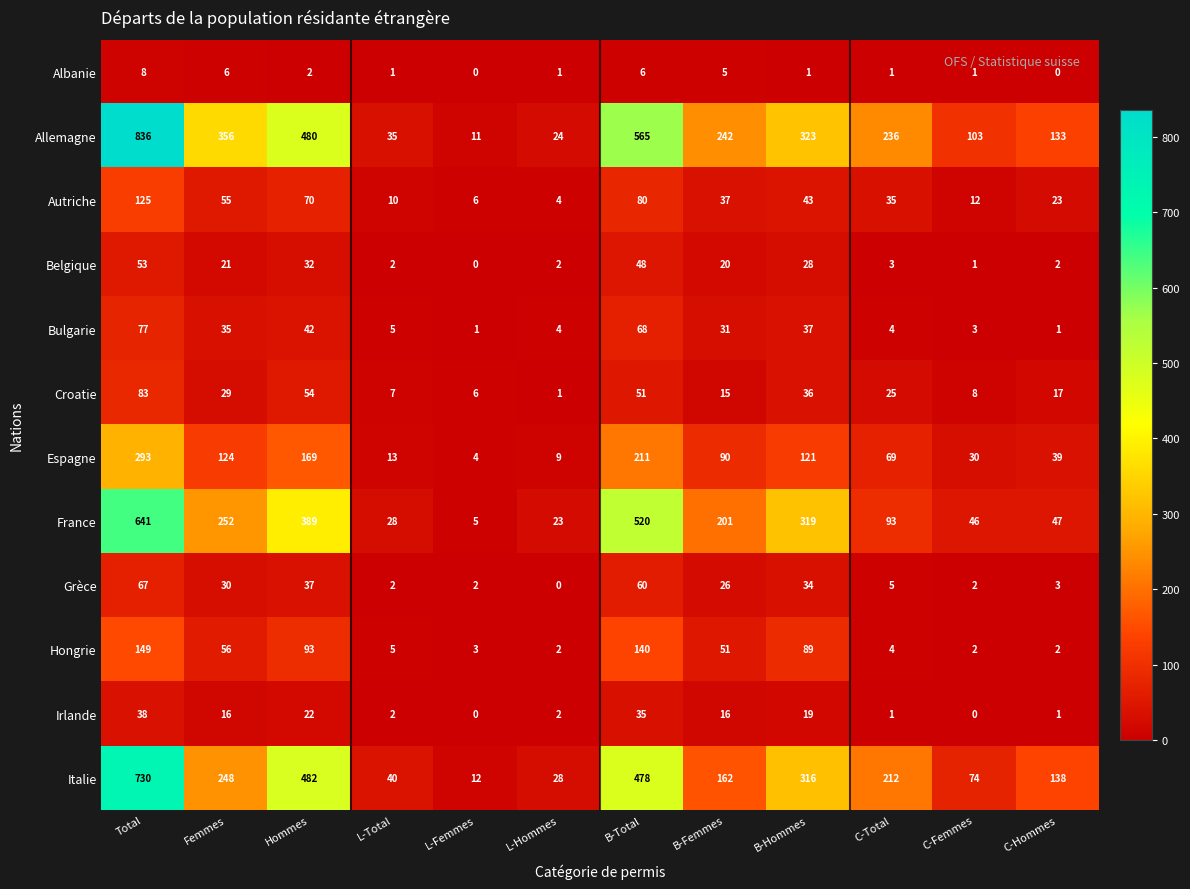

Which series changed the most between L-Hommes and B-Total?

Allemagne